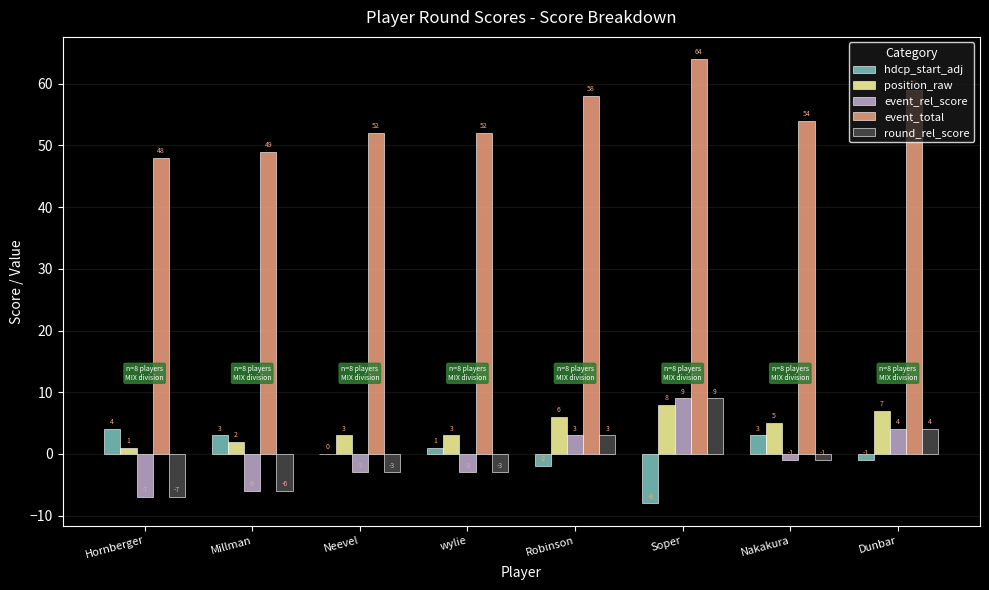

Does the chart contain stacked bars?

No